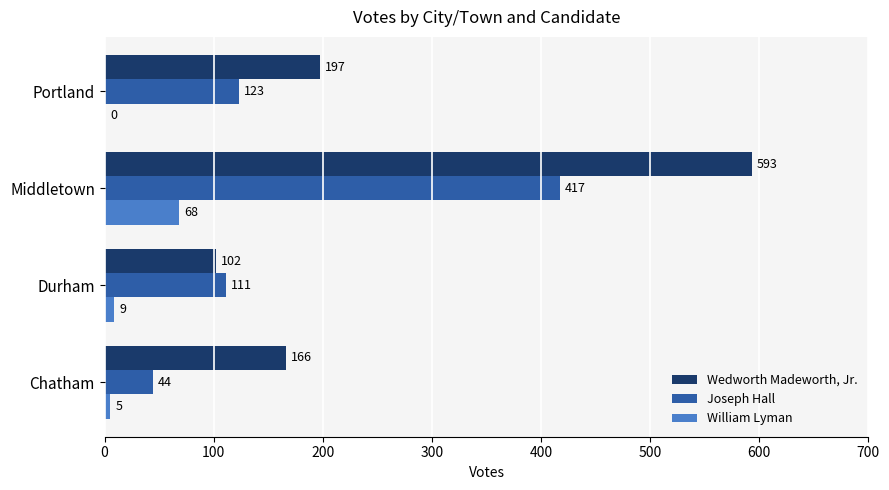

How many data points does each series have?

4